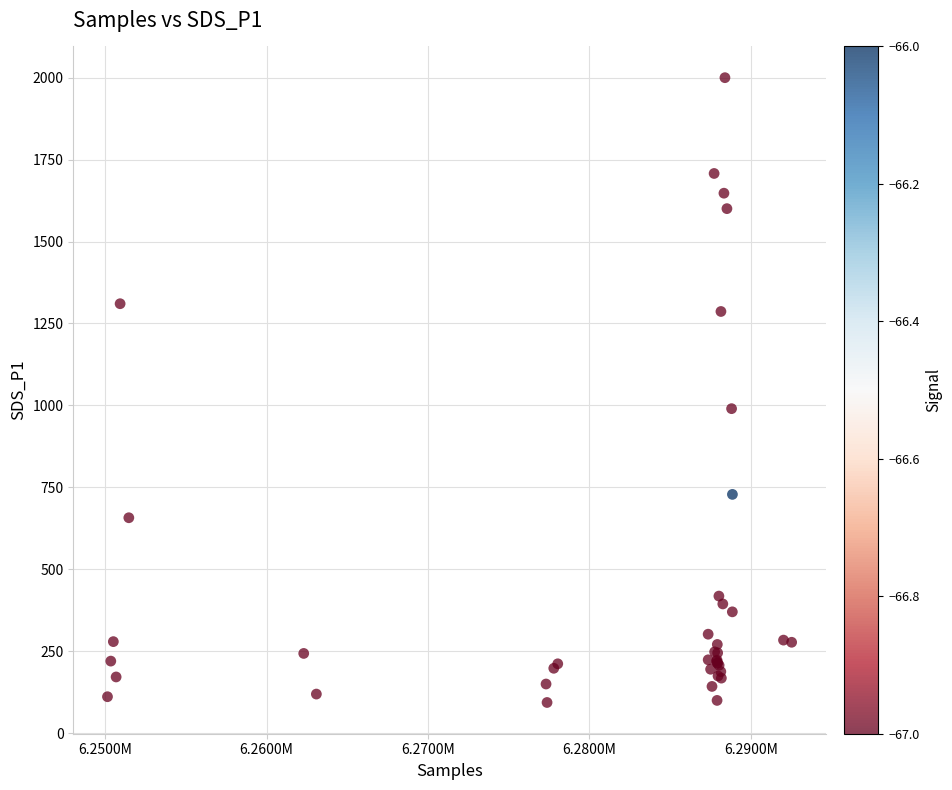

What Y value in the scatter plot is closest to 1046?

990.0